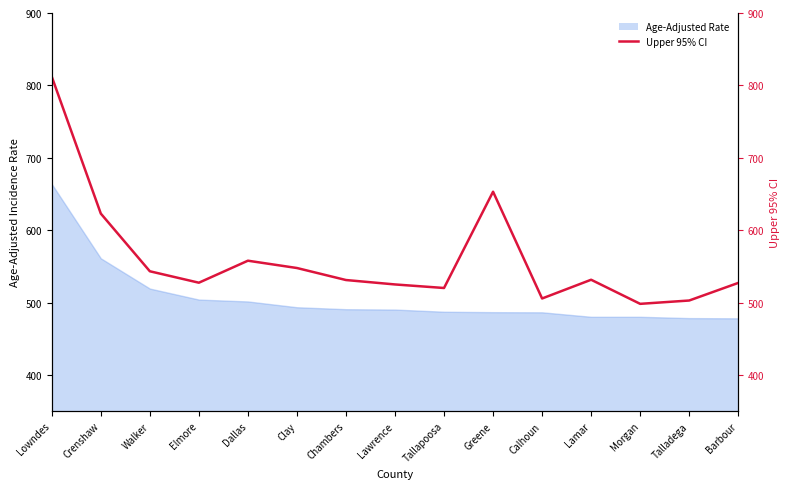

What is the value of the 10th point from the left?

653.1